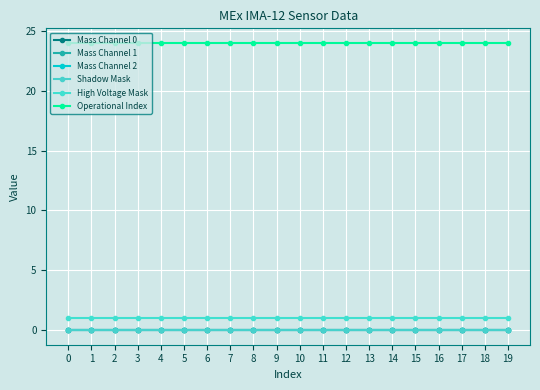

The Mass Channel 2 series shows 0 at 18. True or false?

True